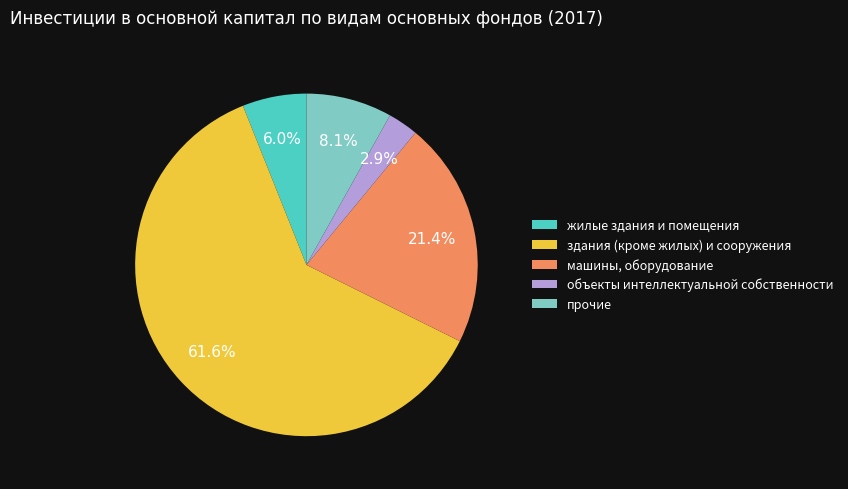

Is the sum of здания (кроме жилых) и сооружения and прочие greater than half?

Yes